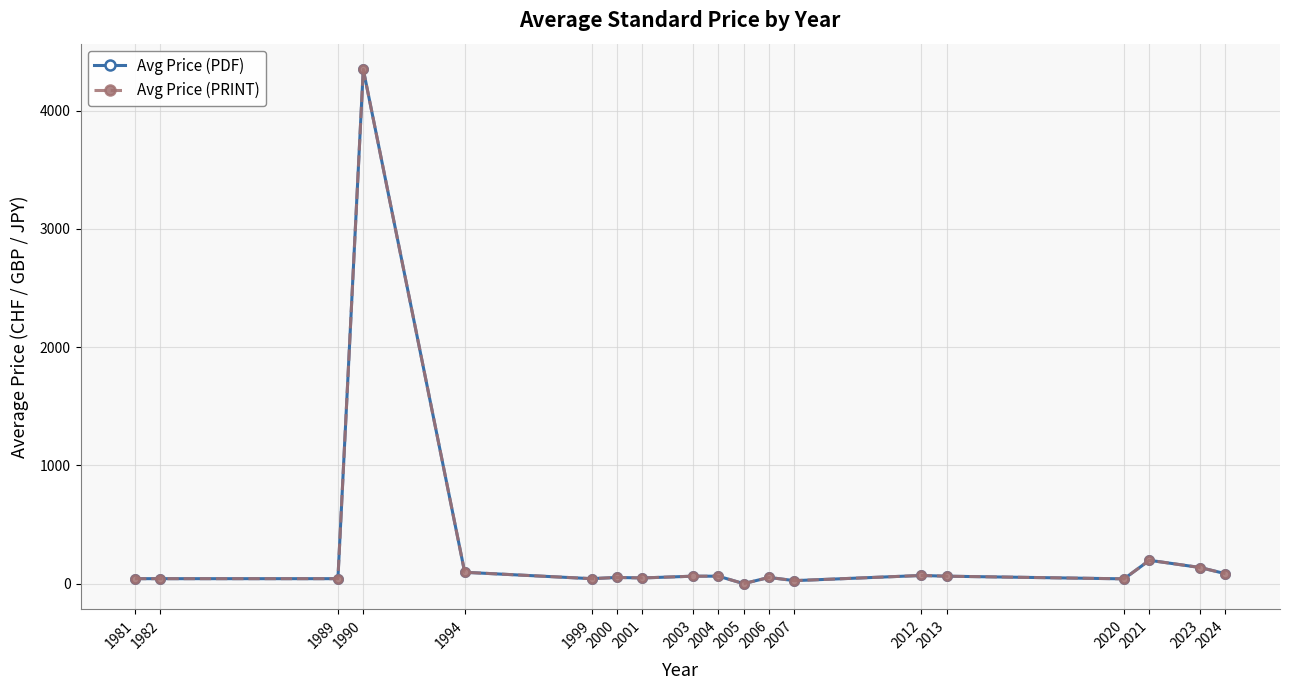

Which series has the widest spread of values?

Avg Price (PDF)